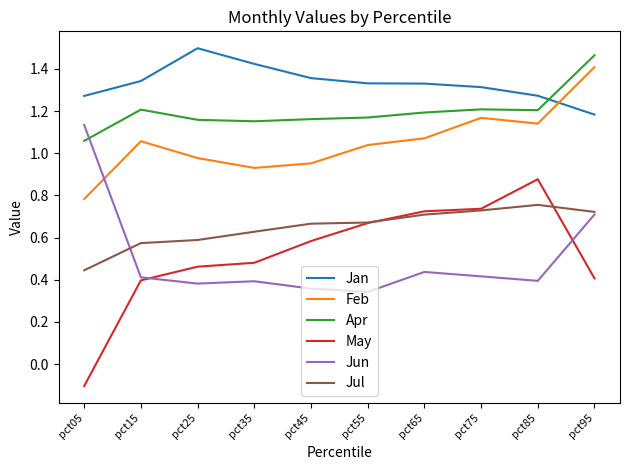

Between pct35 and pct55, which series saw the biggest shift?

May